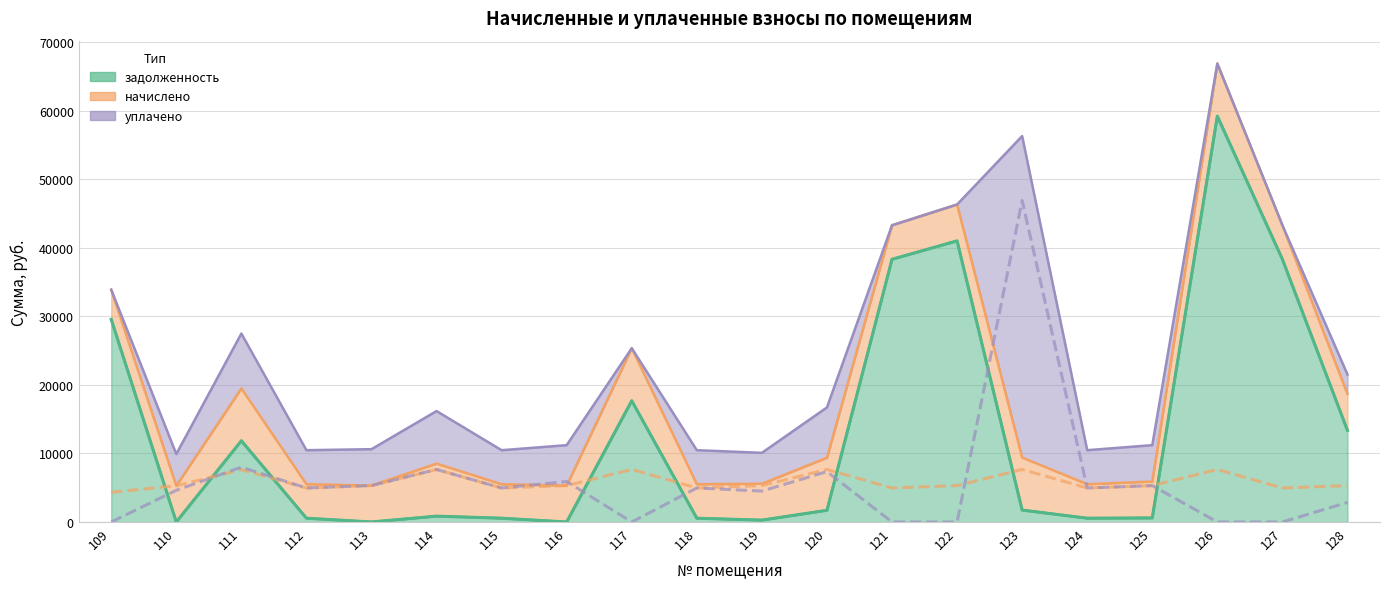

How many distinct data groups are displayed?

3